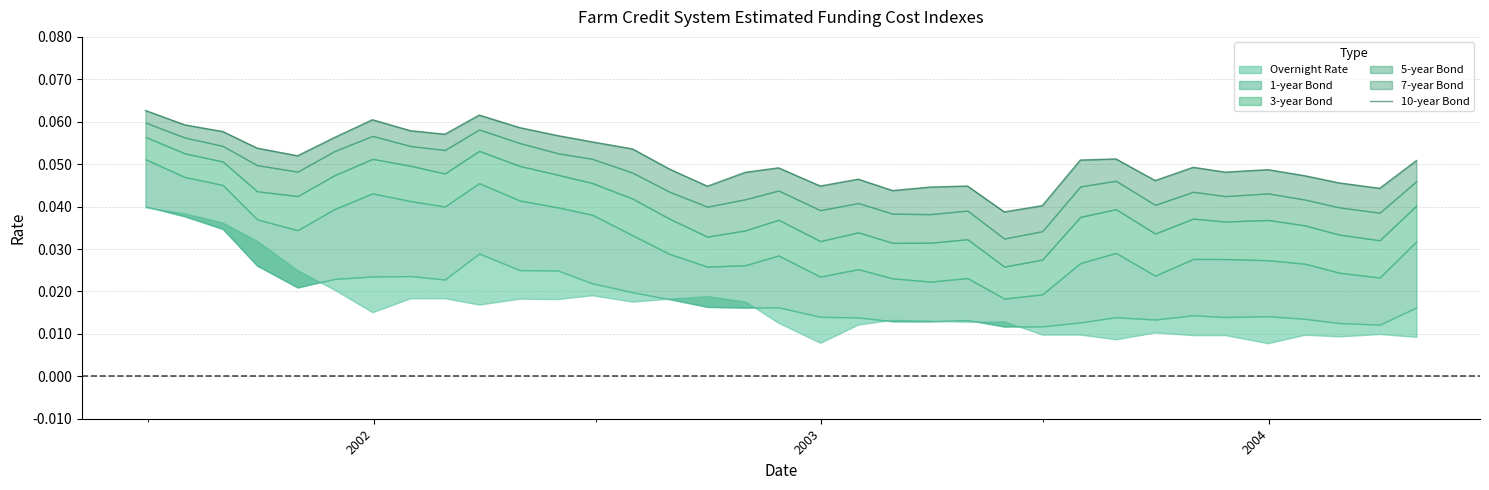

Does the chart have visible grid lines?

Yes